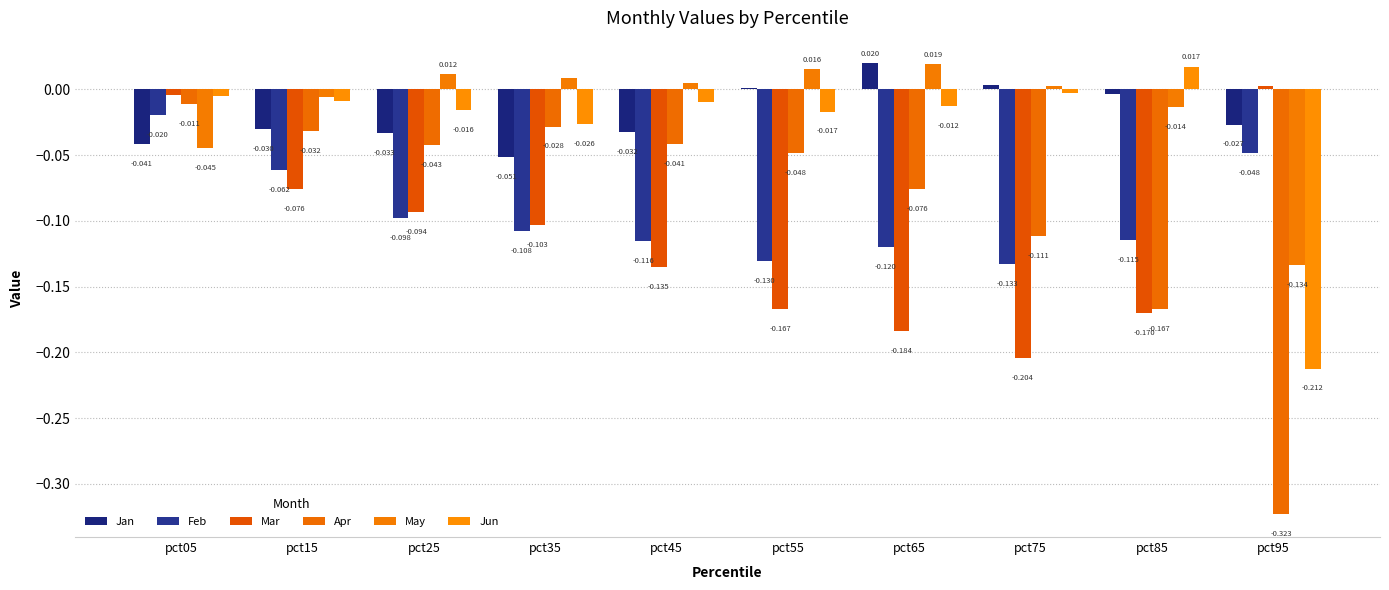

Reading left to right, what are all the values shown in this chart?

Jan: -0.0	-0.0	-0.0	-0.1	-0.0	0.0	0.0	0.0	-0.0	-0.0
Feb: -0.0	-0.1	-0.1	-0.1	-0.1	-0.1	-0.1	-0.1	-0.1	-0.0
Mar: -0.0	-0.1	-0.1	-0.1	-0.1	-0.2	-0.2	-0.2	-0.2	0.0
Apr: -0.0	-0.0	-0.0	-0.0	-0.0	-0.0	-0.1	-0.1	-0.2	-0.3
May: -0.0	-0.0	0.0	0.0	0.0	0.0	0.0	0.0	-0.0	-0.1
Jun: -0.0	-0.0	-0.0	-0.0	-0.0	-0.0	-0.0	-0.0	0.0	-0.2